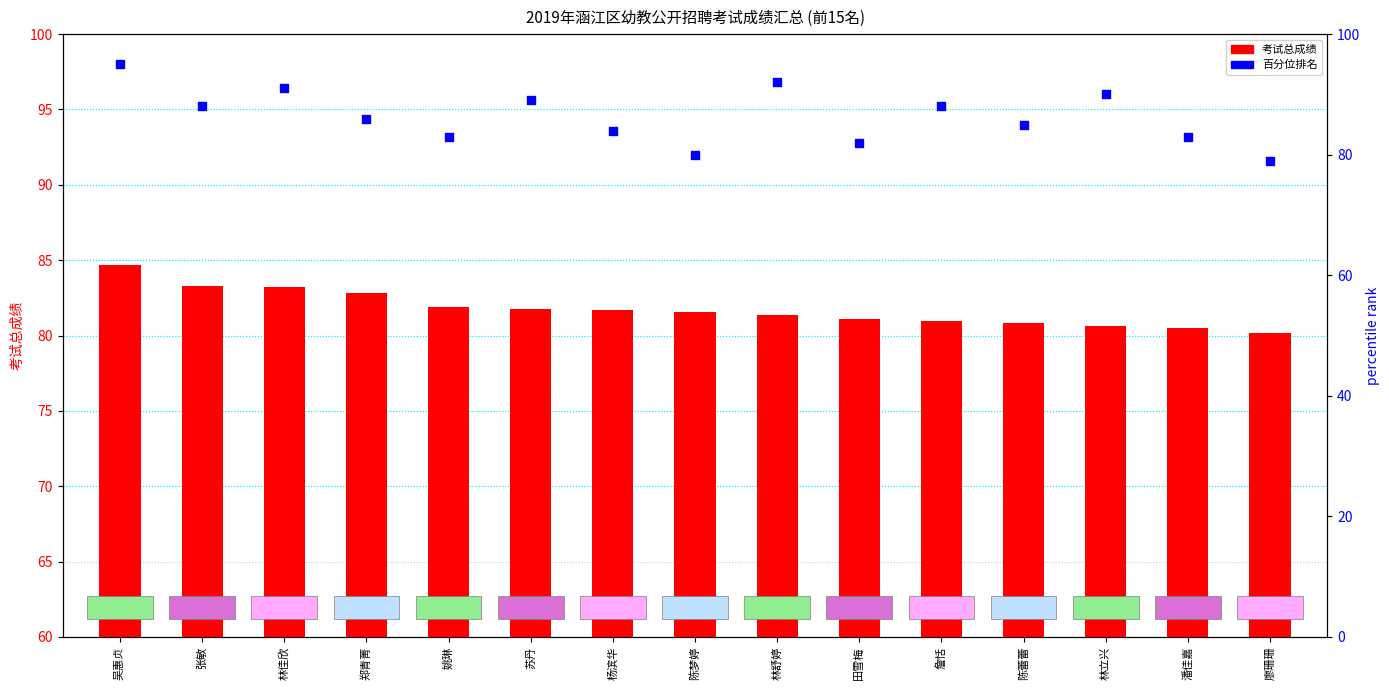

Which series contains the lowest Y value?

percentile rank within the sample